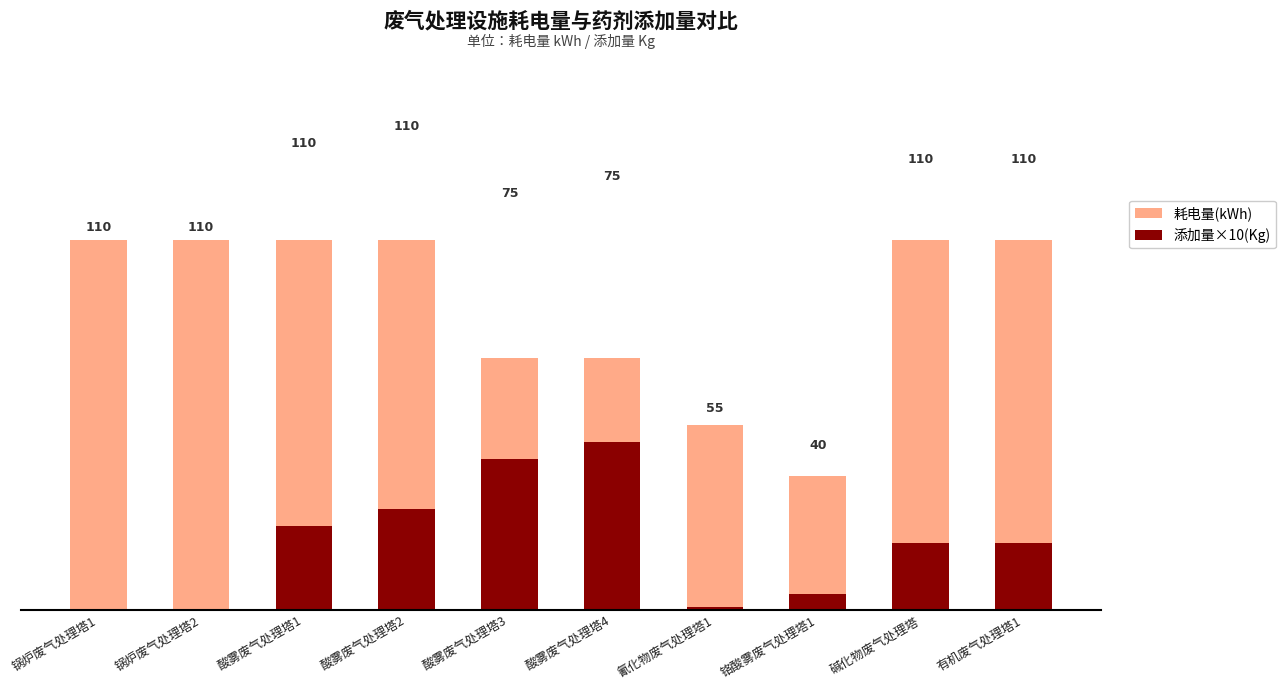

How many values in the 耗电量(kWh) series are below 110?

4